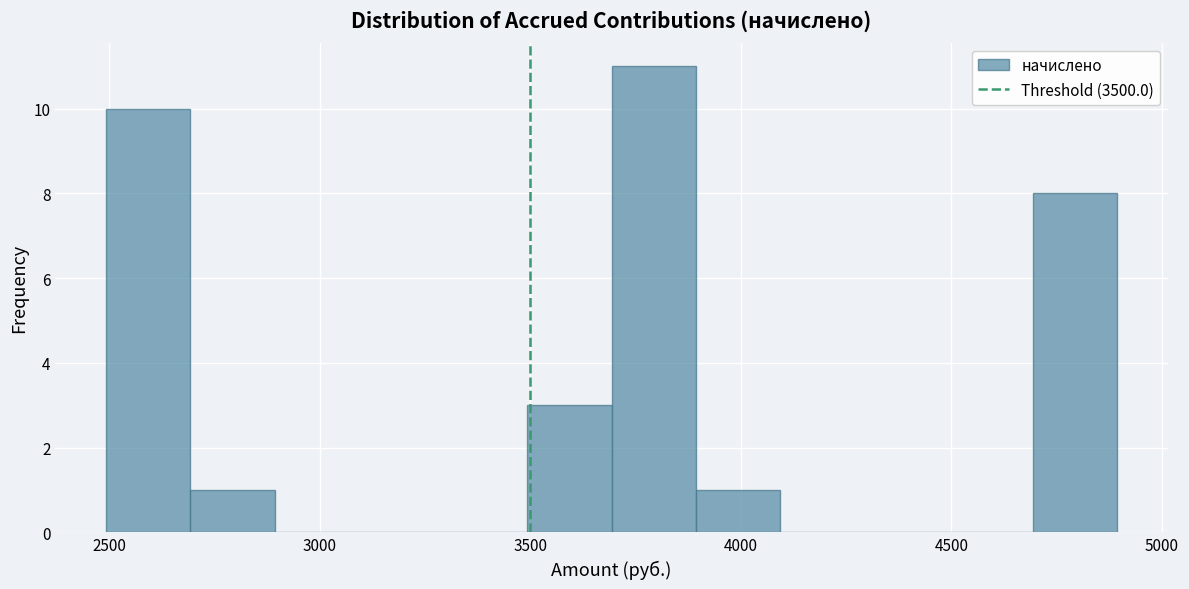

How tall is the bar that spans 3500 to 3700 on the x-axis? Neither the bar edges nor the heights are printed on the chart, so give them approximately, as read against the axes.

3